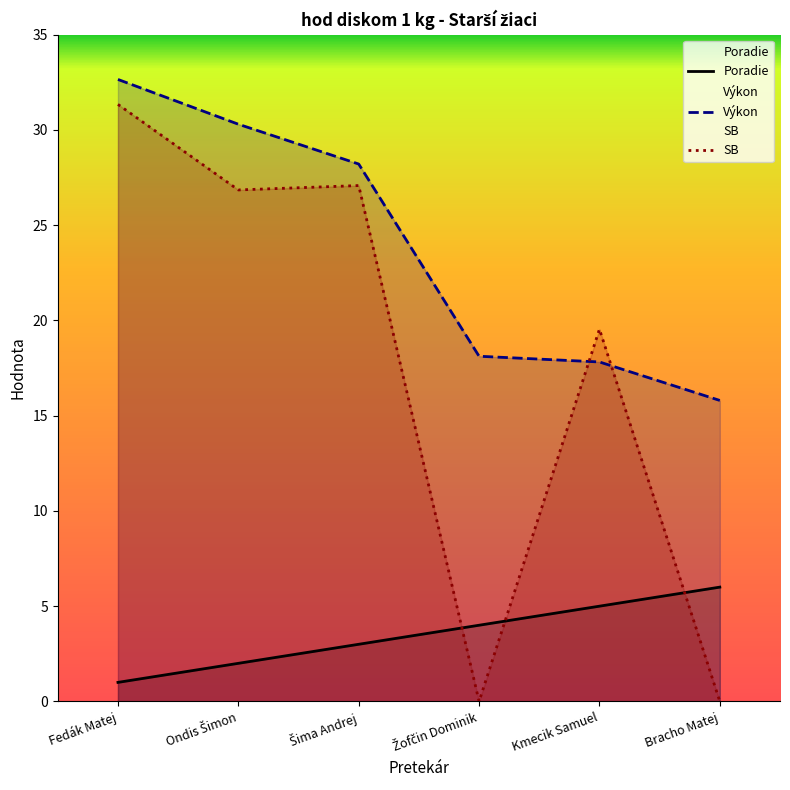

What is the difference between the maximum and minimum values in the SB series?

31.3